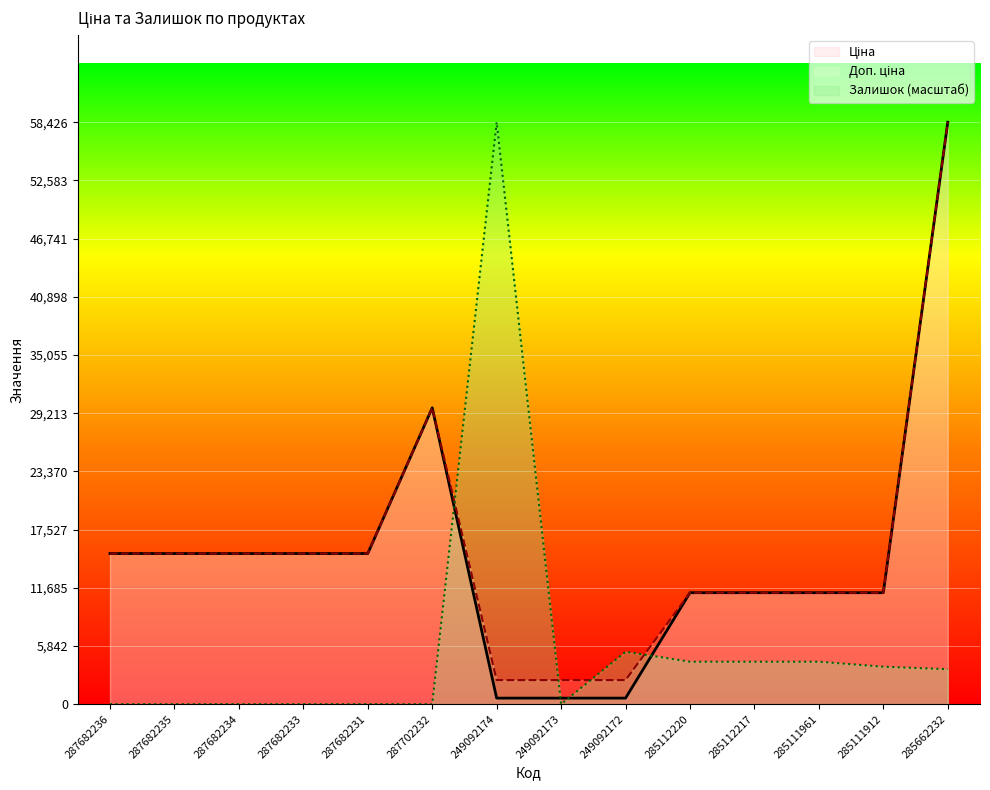

What is the difference between the Ціна values at 285111912 and 287682234?

3931.8